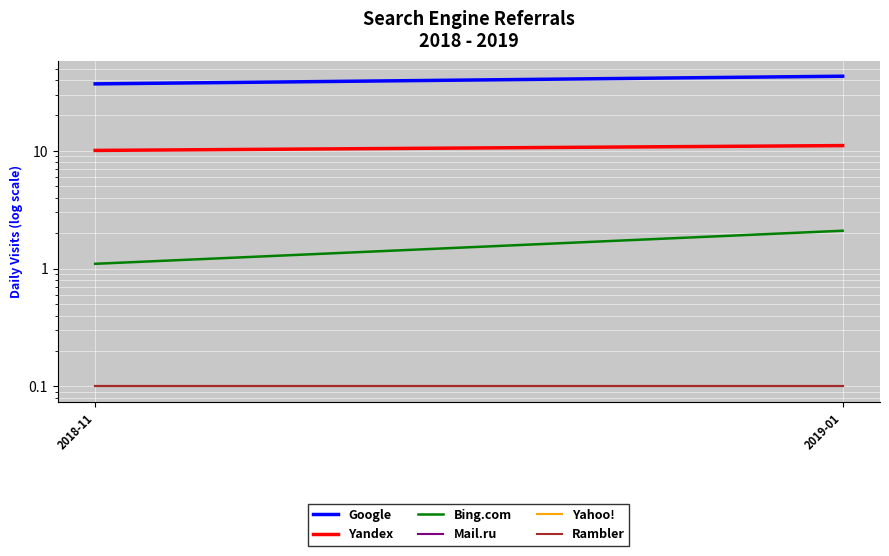

What is the sum of all Rambler values?

0.2